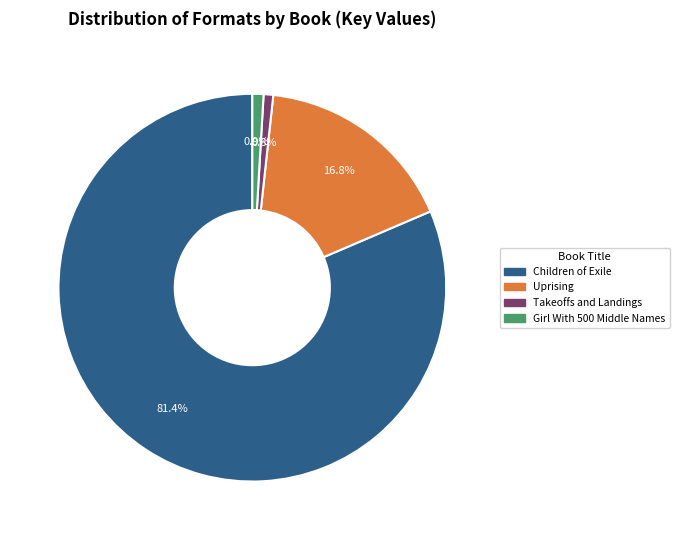

True or false: Uprising accounts for 30% of the total.

False